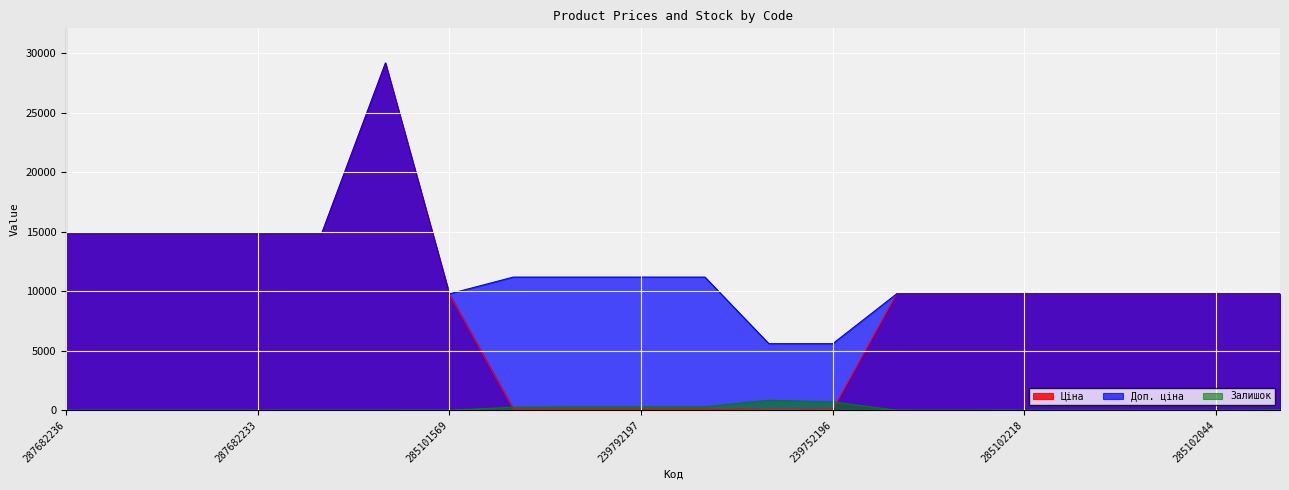

Which category has the lowest value in the Залишок series?

287682236